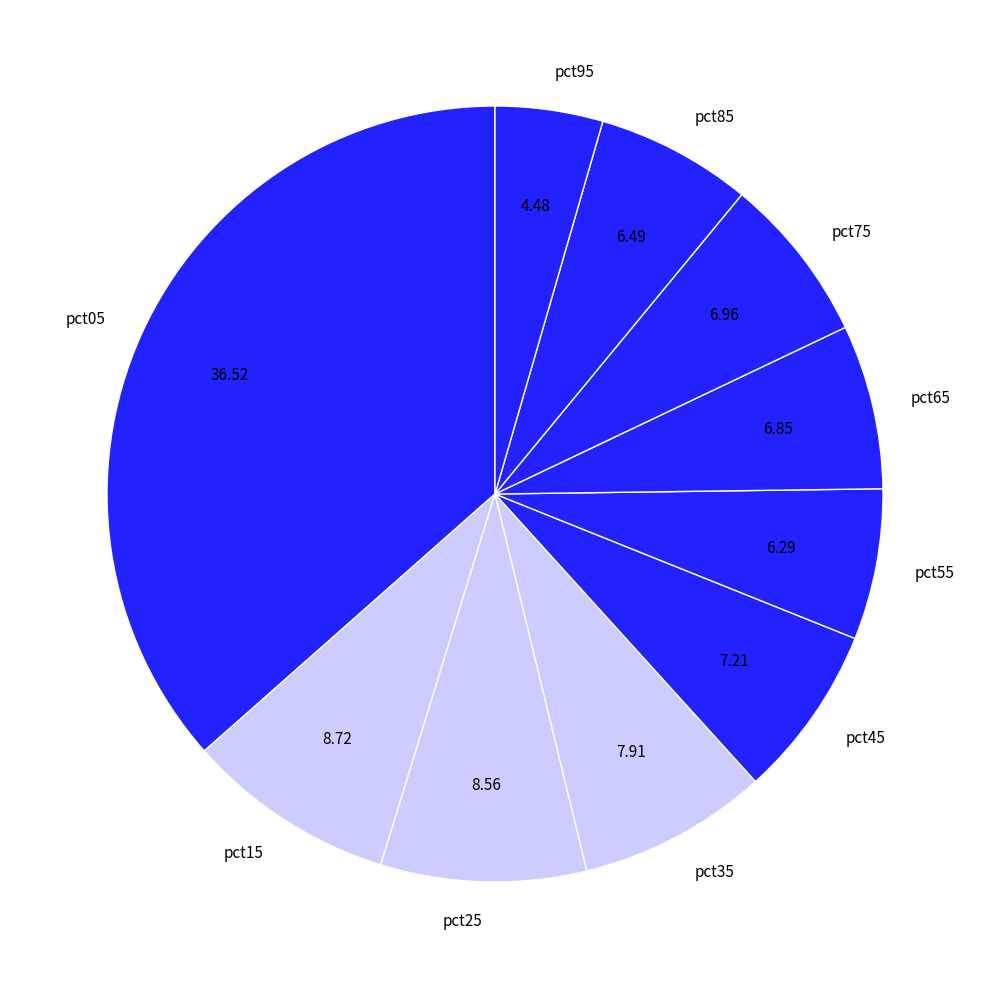

Between pct05 and pct55, which is larger?

pct05